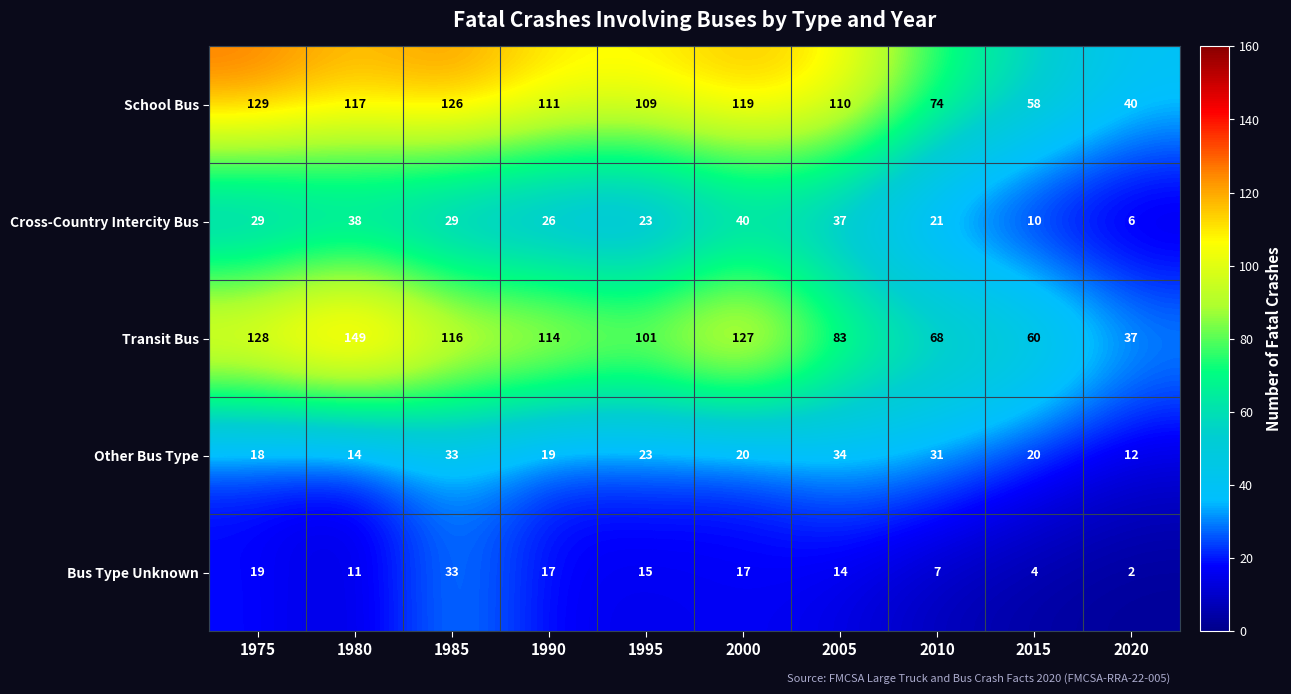

The value of School Bus at 2020 is 54. True or false?

False